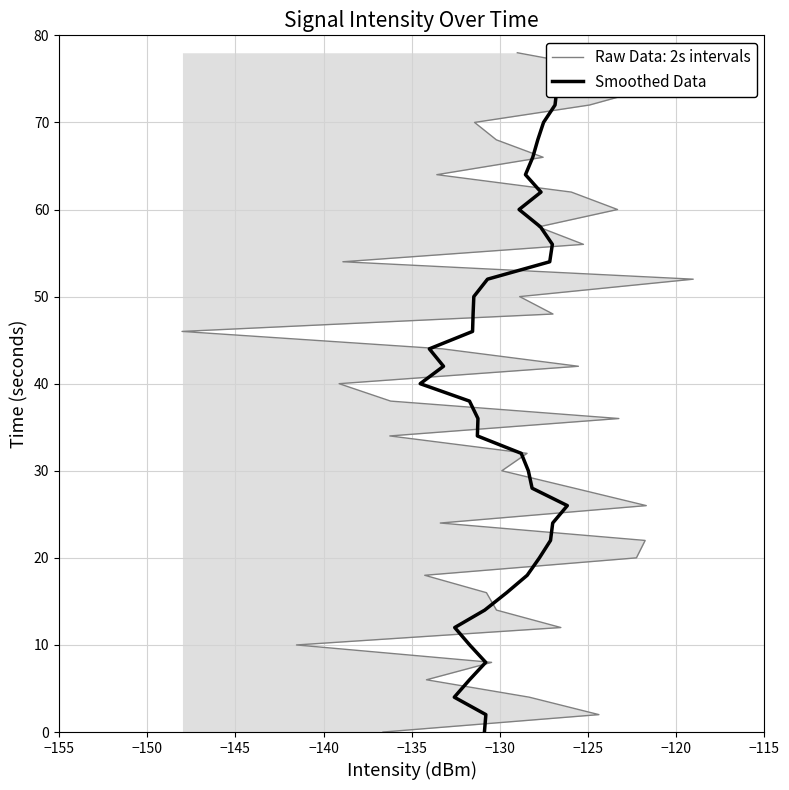

What is the greatest value displayed?

78